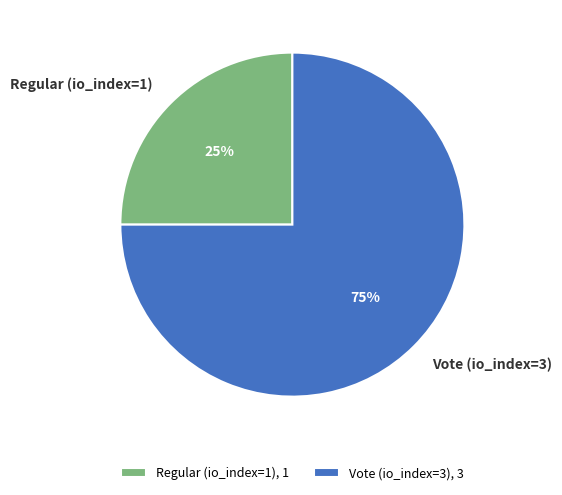

Is it true that Vote (io_index=3) is 67% of the pie?

False